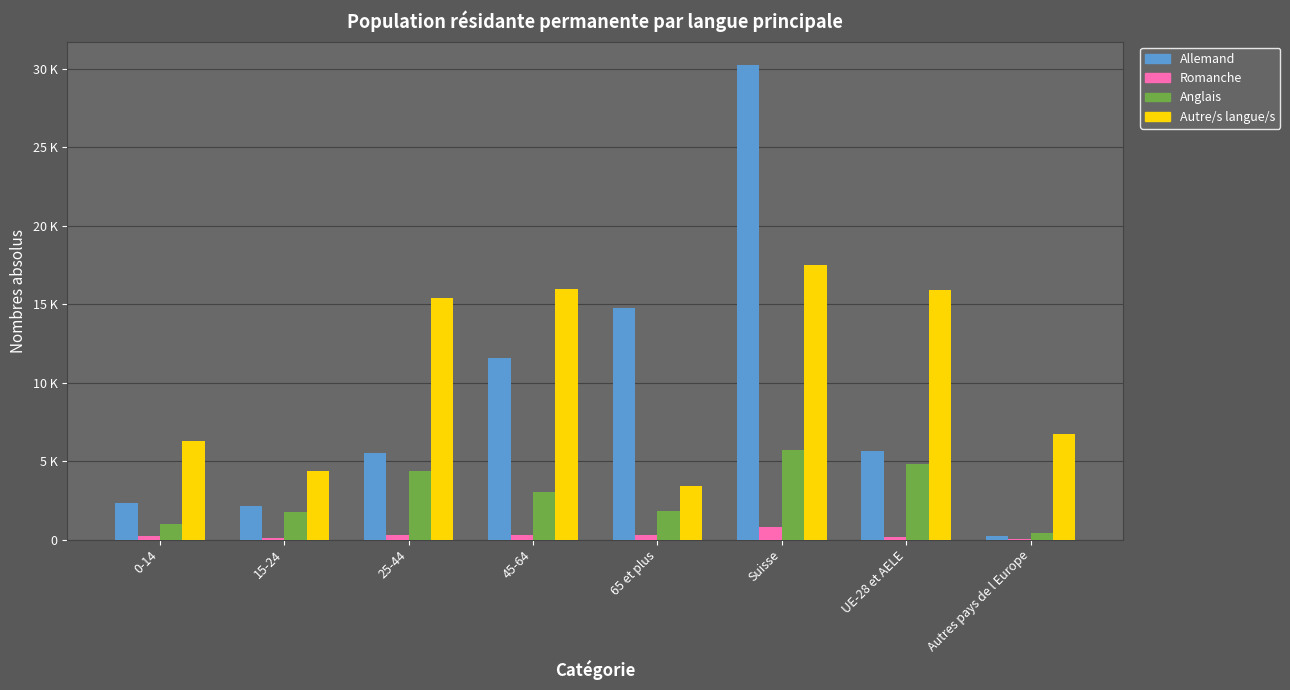

Are the bars grouped side by side (vs. stacked)?

Yes